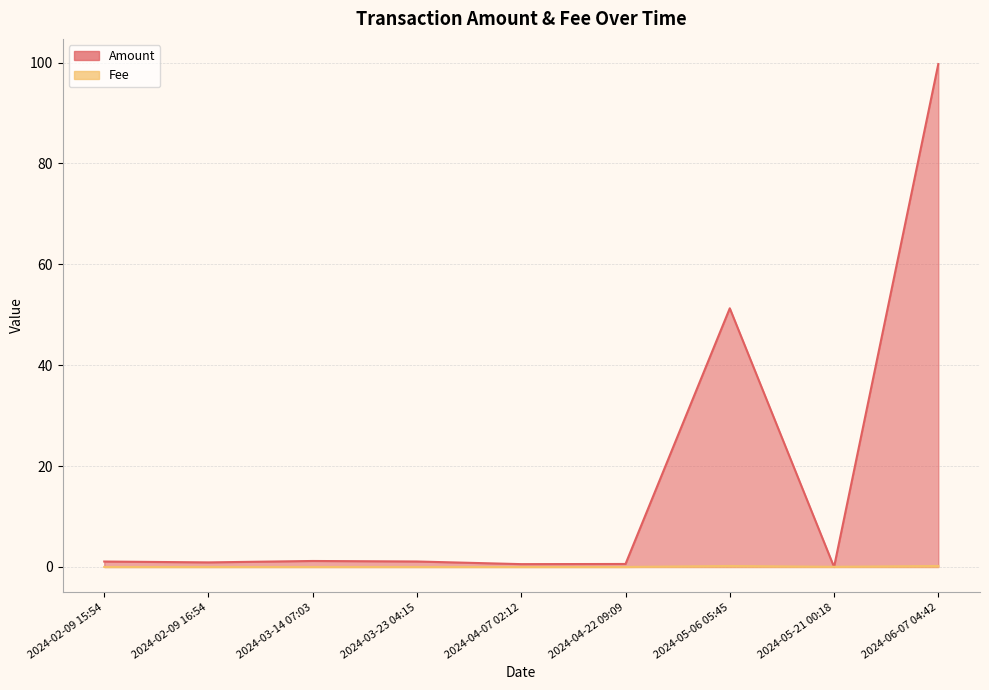

How many values in Amount are above zero?

8